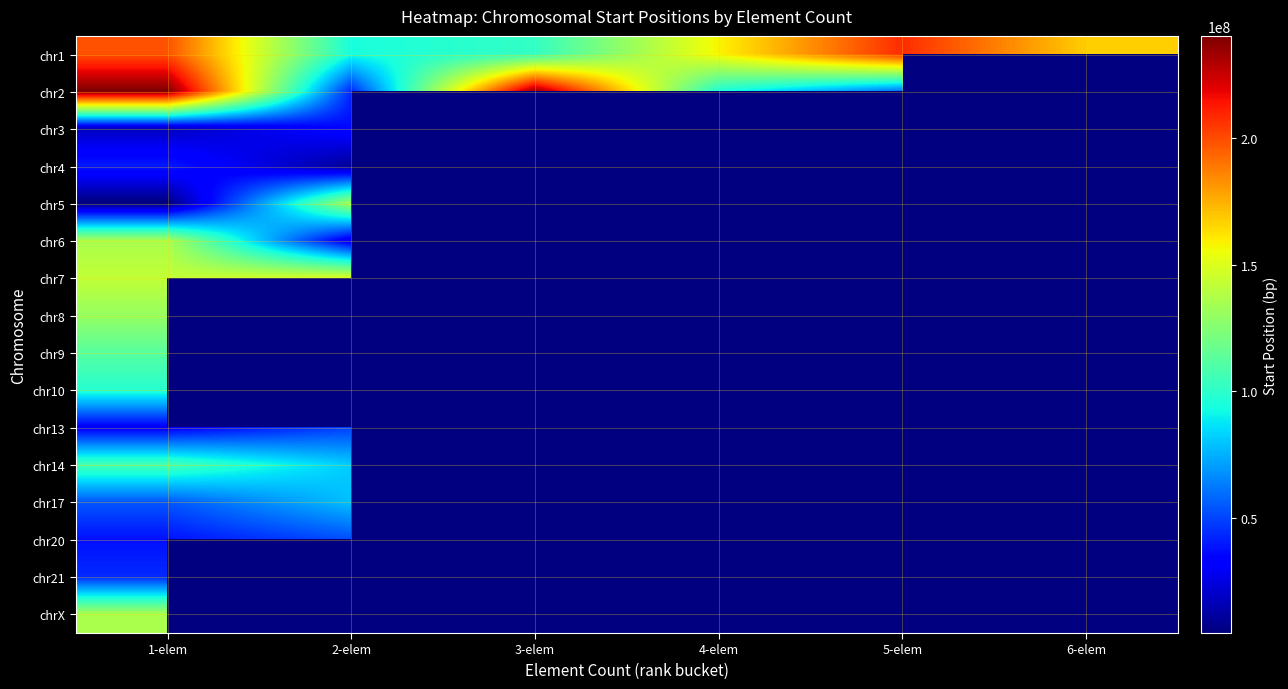

What is the spread (max minus min) of values at 2-elem?

140230673.0